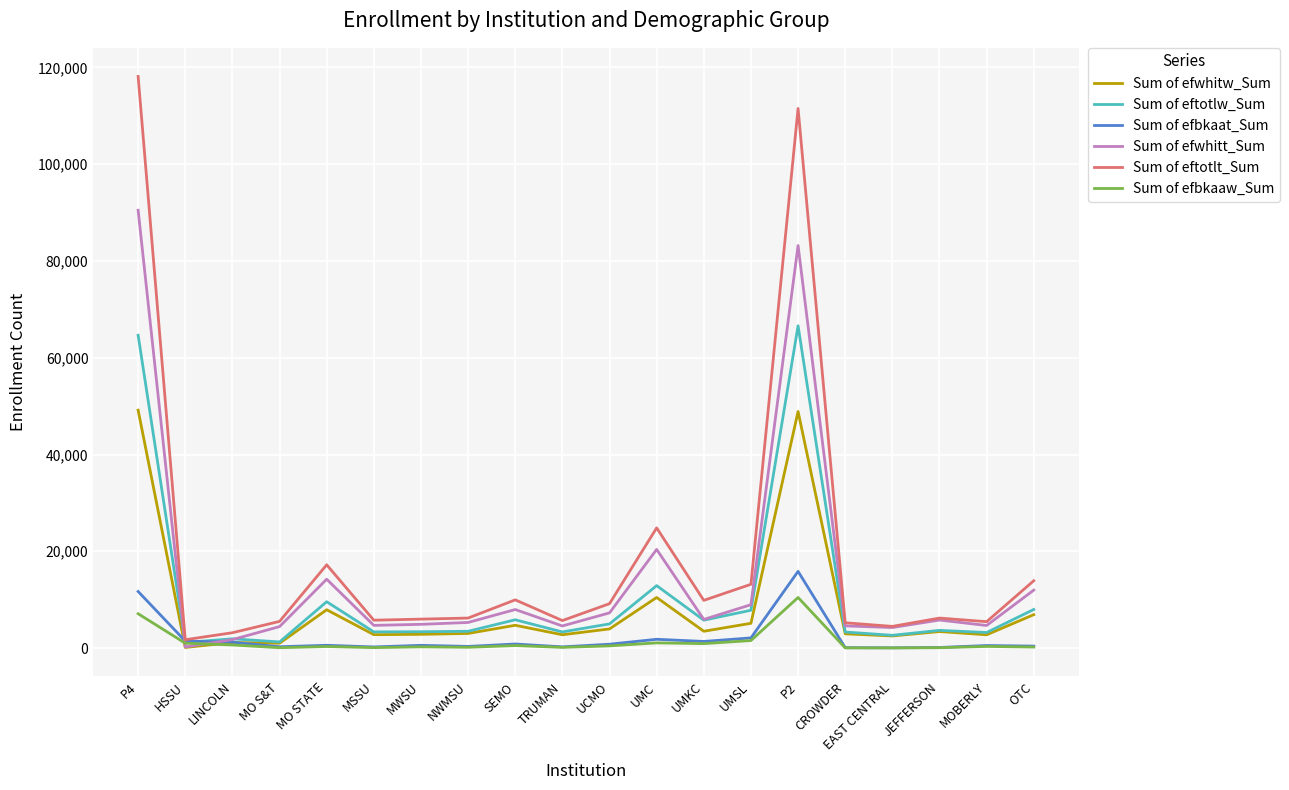

True or false: Sum of eftotlw_Sum has a value of 7971 at OTC.

True